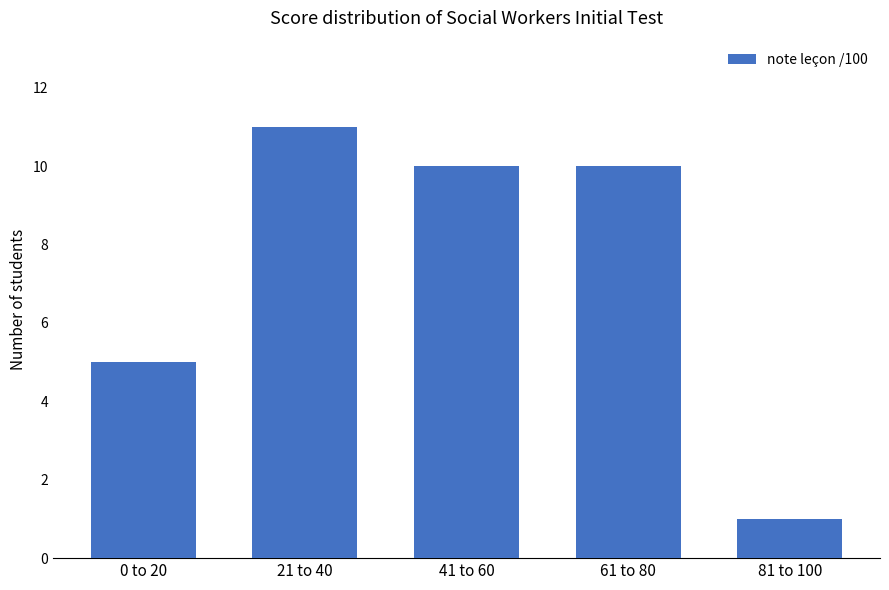

Is it true that the value at 61 to 80 is 10?

True